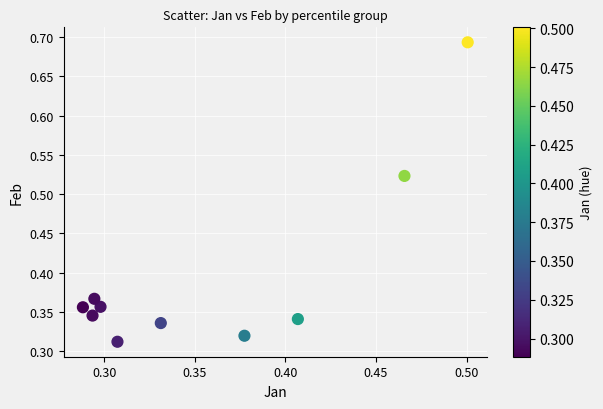

Count the number of points in this scatter plot.

10